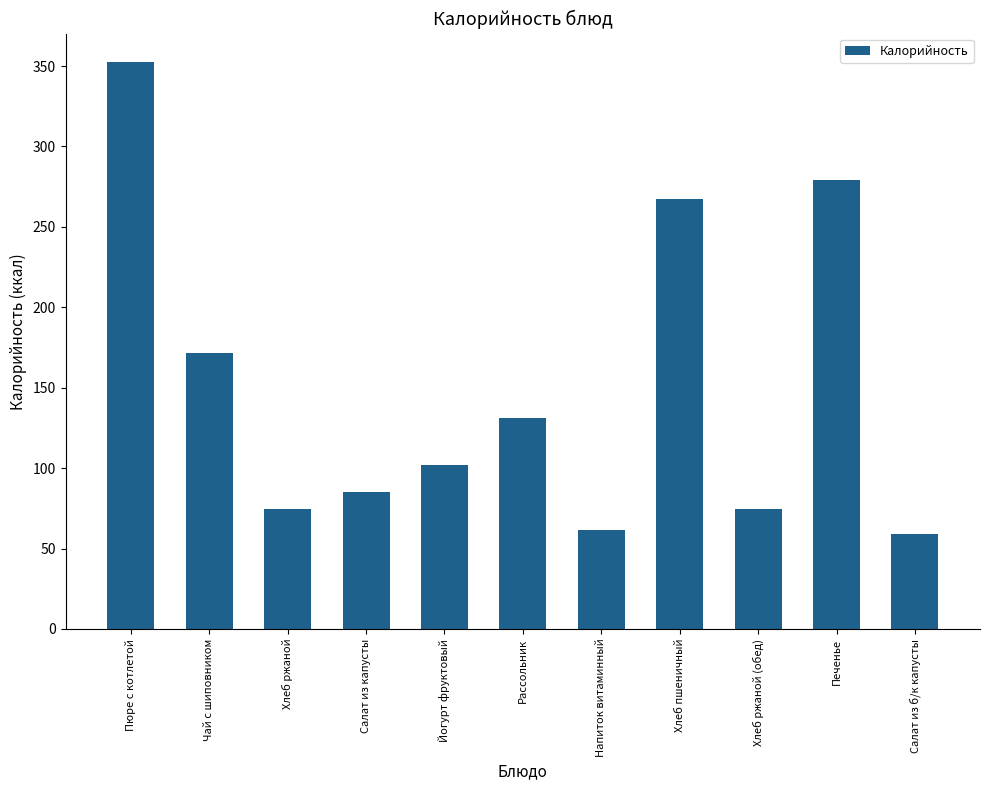

Is it true that the value at Хлеб ржаной is 74.4?

True